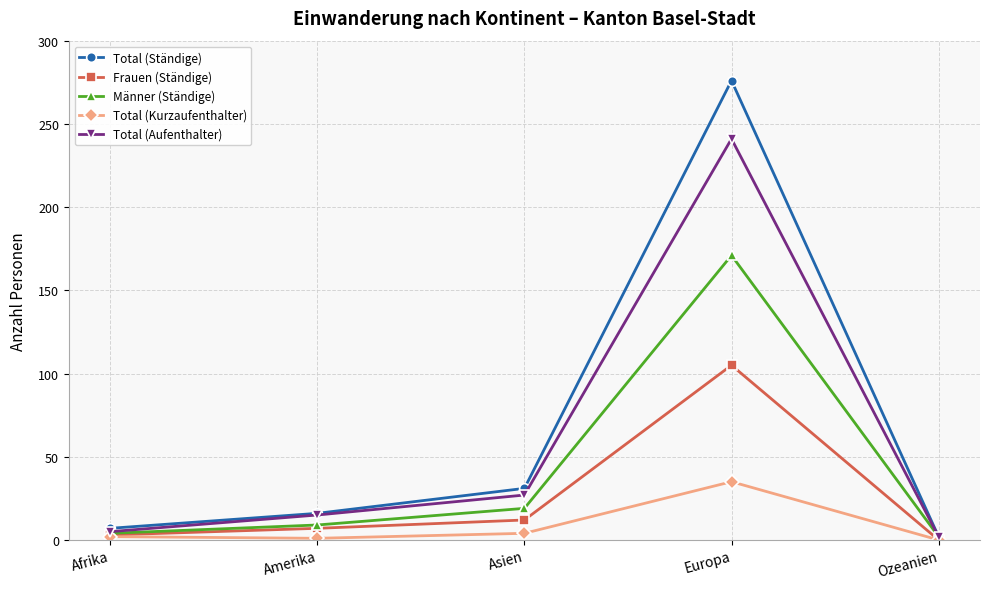

True or false: Total (Ständige) has a value of 7 at Afrika.

True